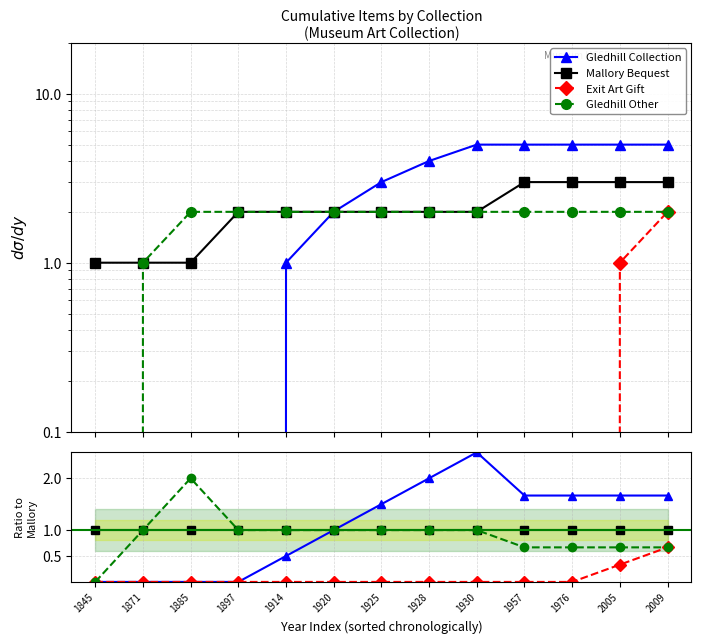

Which category has the highest value in the Gledhill Other series?

1885